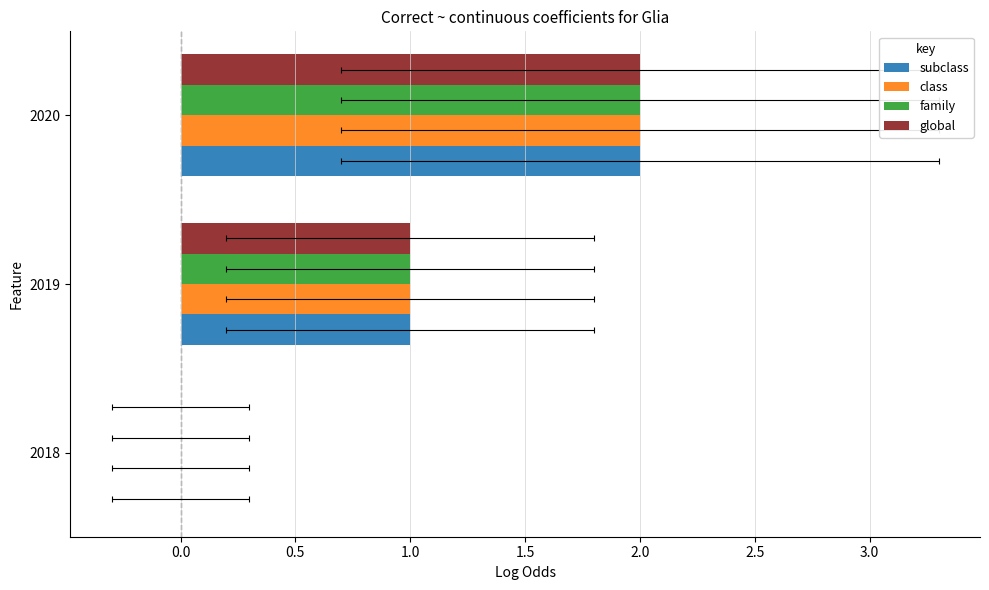

Count the subclass values in the range 0 to 2.

3